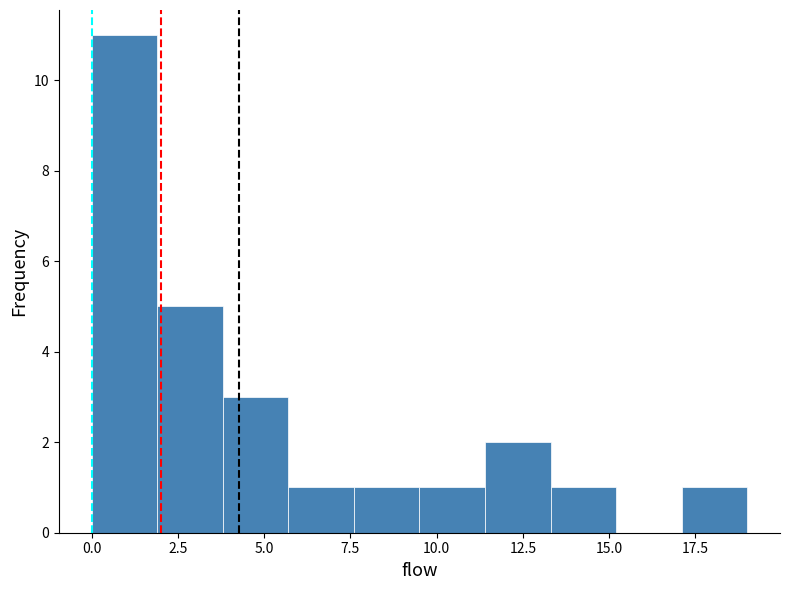

Around what value on the x-axis is the tallest bar? Give the approximate position of its centre, as read against the axis.

1.0